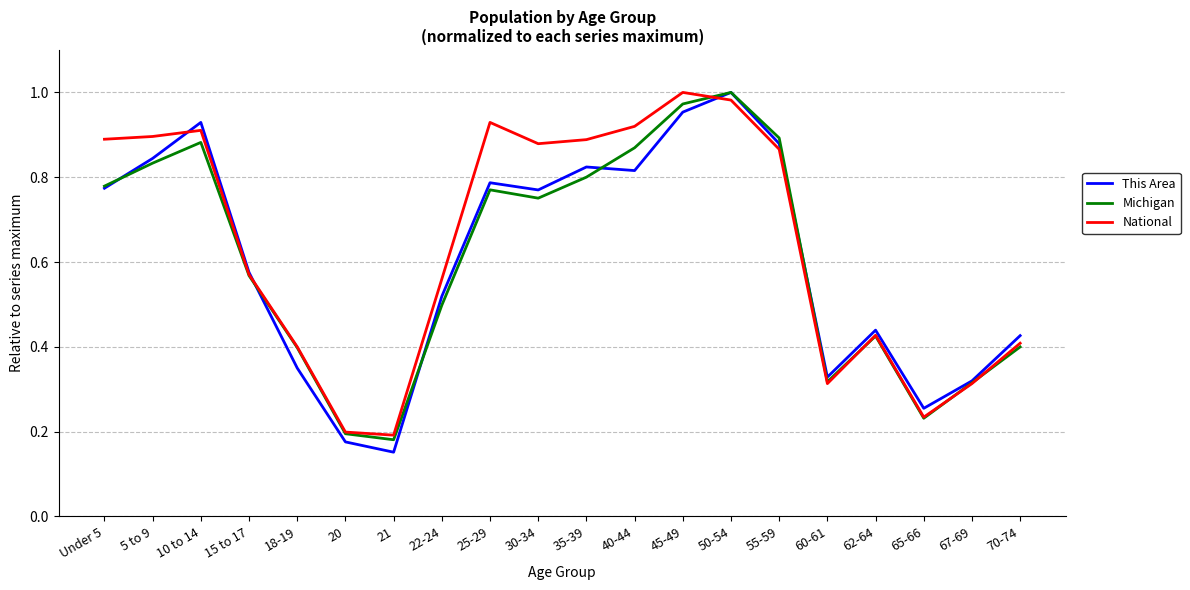

How many lines are shown in the chart?

3